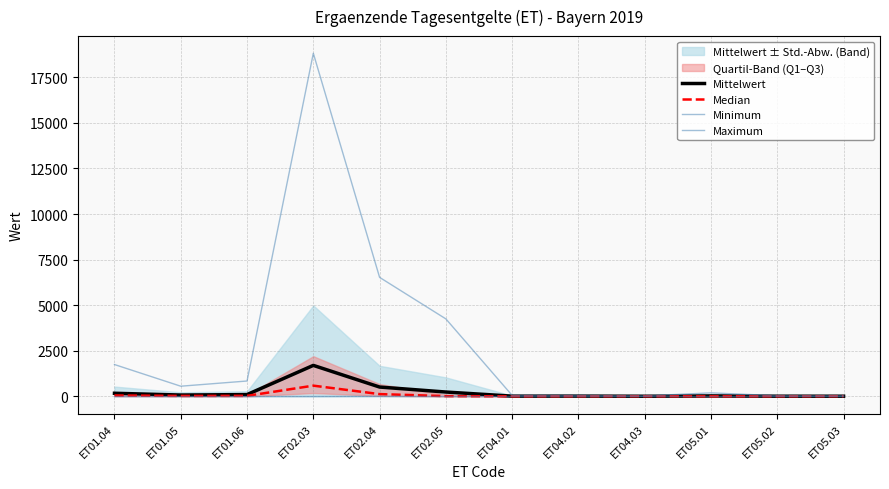

At which category does the chart reach its minimum across all series?

ET01.04